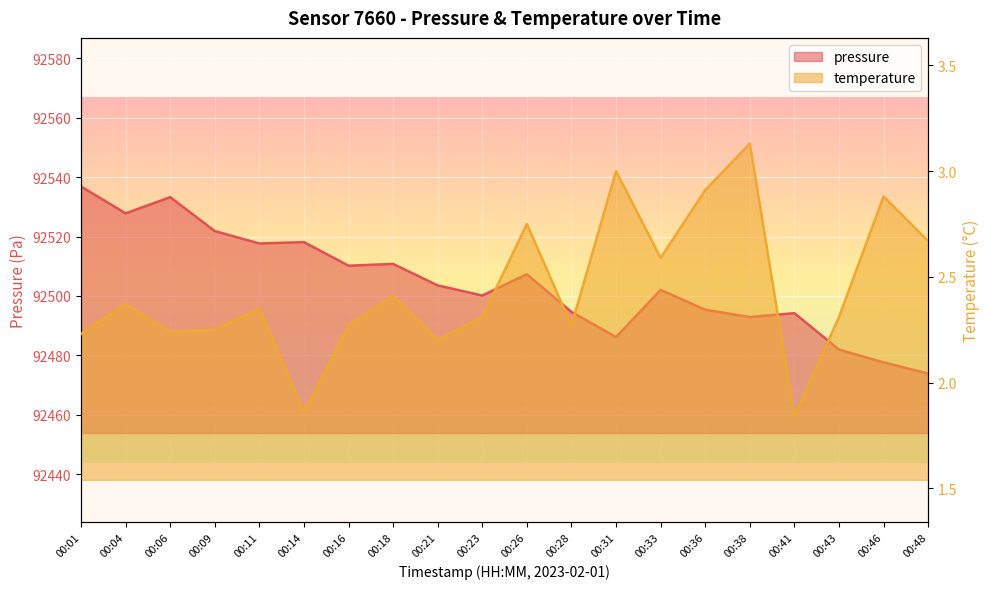

List the series in order of their overall mean, lowest first.

temperature, pressure